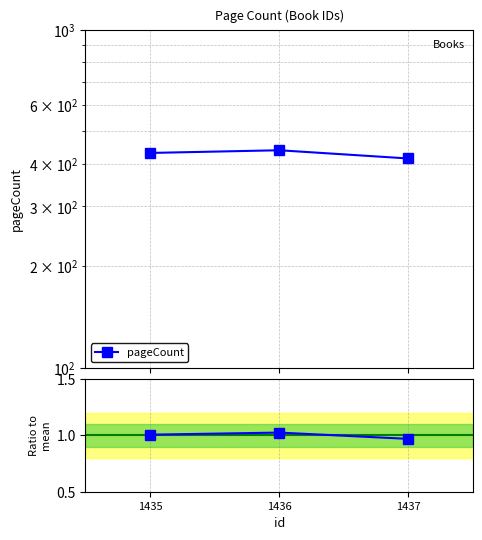

Reading left to right, what are all the values shown in this chart?

1.0	1.0	1.0